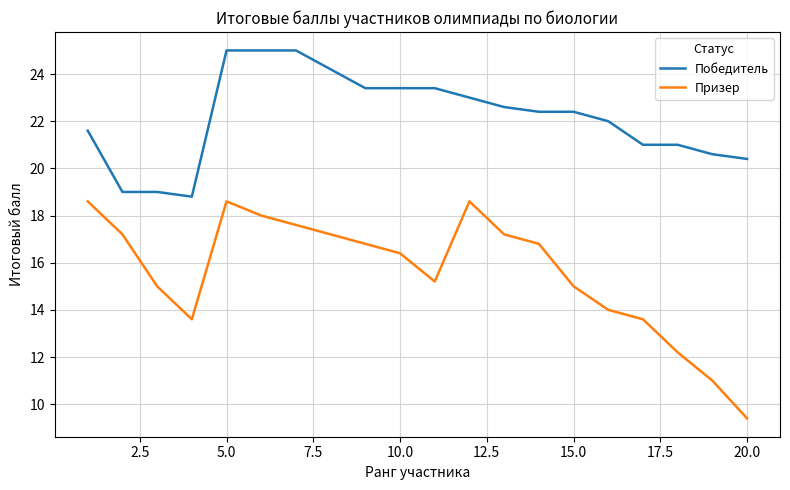

Does the chart have visible grid lines?

Yes